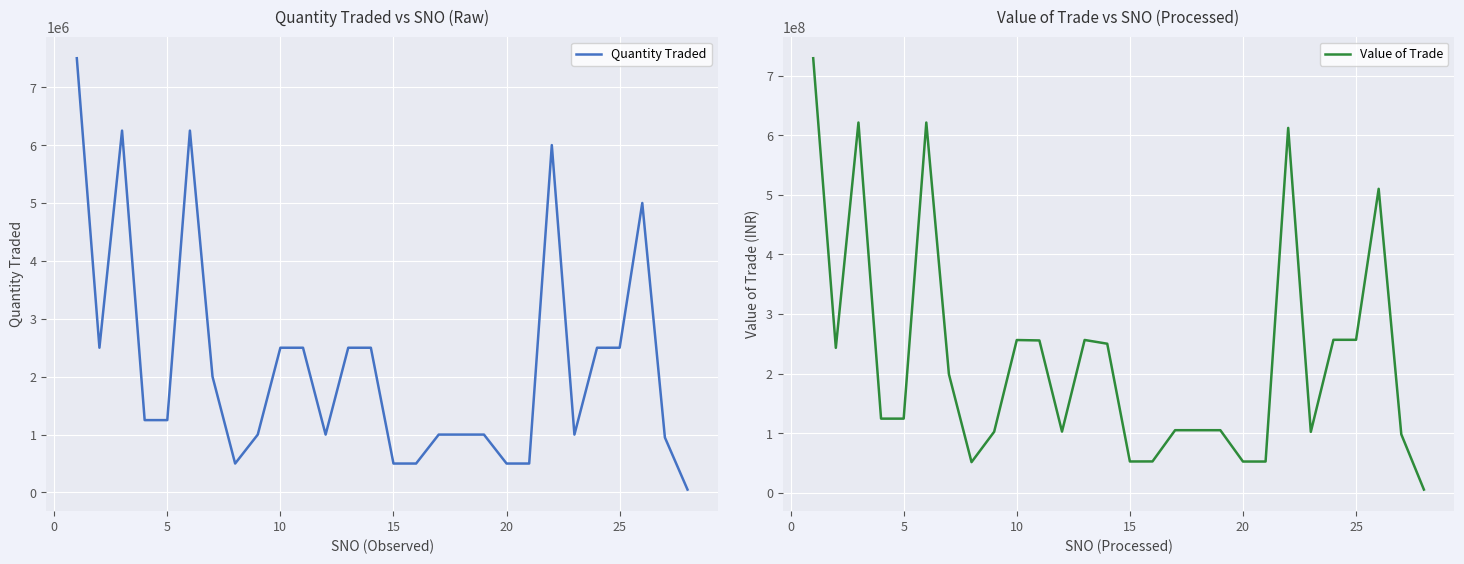

List the series in order of their peak value, lowest first.

Quantity Traded, Value of Trade